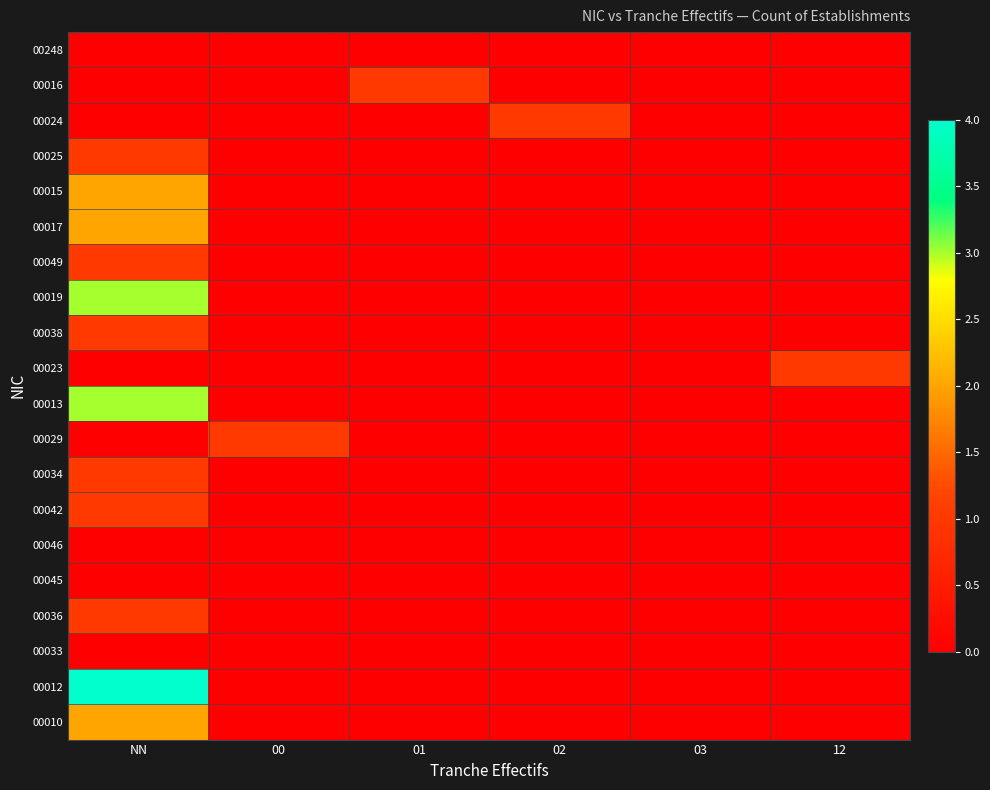

Reading left to right, transcribe all the data shown in this chart.

00248: NN=0	00=0	01=0	02=0	03=0	12=0
00016: NN=0	00=0	01=1	02=0	03=0	12=0
00024: NN=0	00=0	01=0	02=1	03=0	12=0
00025: NN=1	00=0	01=0	02=0	03=0	12=0
00015: NN=2	00=0	01=0	02=0	03=0	12=0
00017: NN=2	00=0	01=0	02=0	03=0	12=0
00049: NN=1	00=0	01=0	02=0	03=0	12=0
00019: NN=3	00=0	01=0	02=0	03=0	12=0
00038: NN=1	00=0	01=0	02=0	03=0	12=0
00023: NN=0	00=0	01=0	02=0	03=0	12=1
00013: NN=3	00=0	01=0	02=0	03=0	12=0
00029: NN=0	00=1	01=0	02=0	03=0	12=0
00034: NN=1	00=0	01=0	02=0	03=0	12=0
00042: NN=1	00=0	01=0	02=0	03=0	12=0
00046: NN=0	00=0	01=0	02=0	03=0	12=0
00045: NN=0	00=0	01=0	02=0	03=0	12=0
00036: NN=1	00=0	01=0	02=0	03=0	12=0
00033: NN=0	00=0	01=0	02=0	03=0	12=0
00012: NN=4	00=0	01=0	02=0	03=0	12=0
00010: NN=2	00=0	01=0	02=0	03=0	12=0